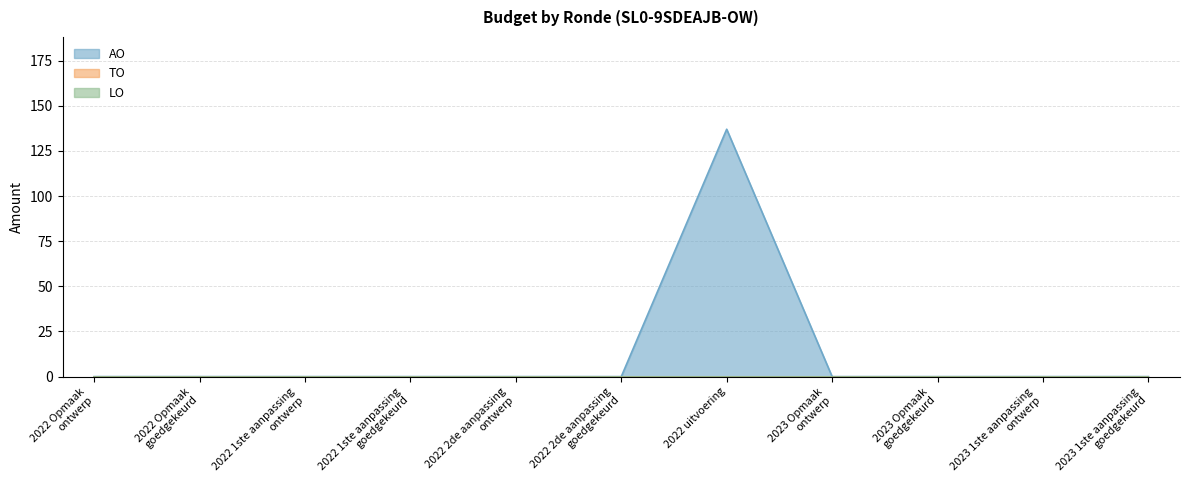

Which series has the largest total across all categories?

AO